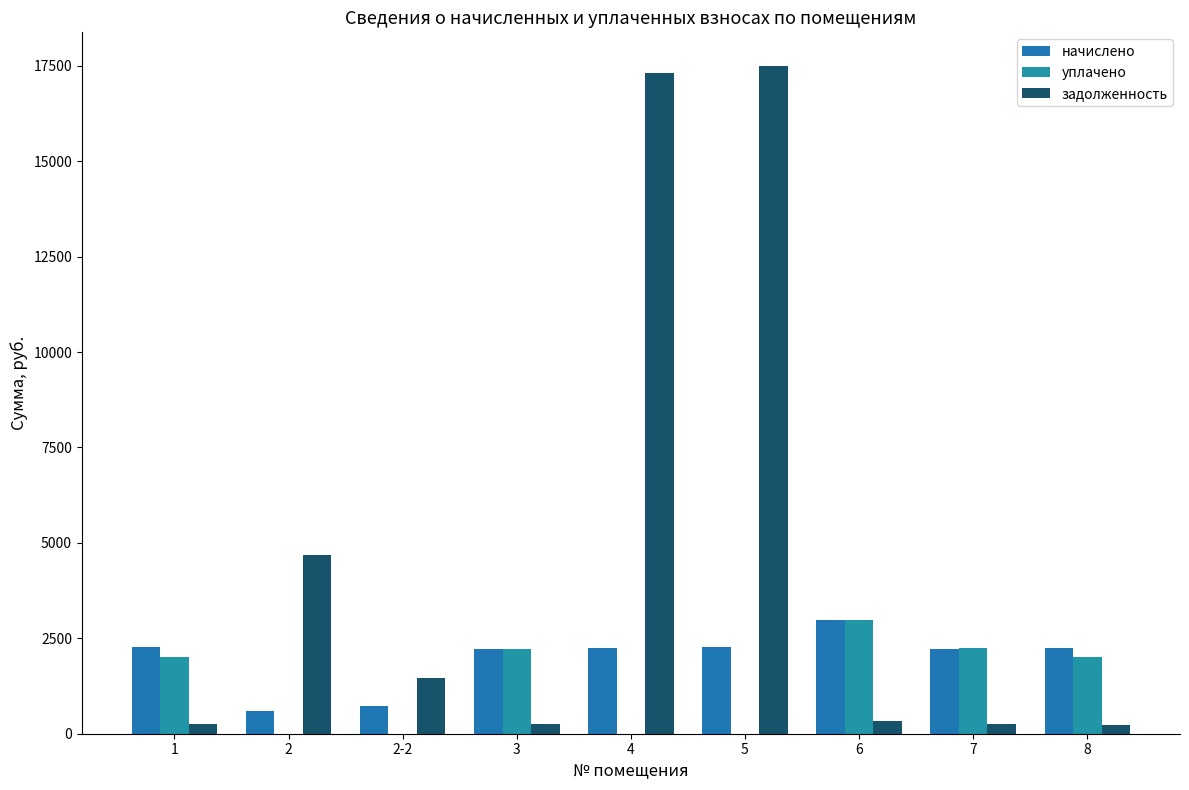

How many groups of bars are there?

9